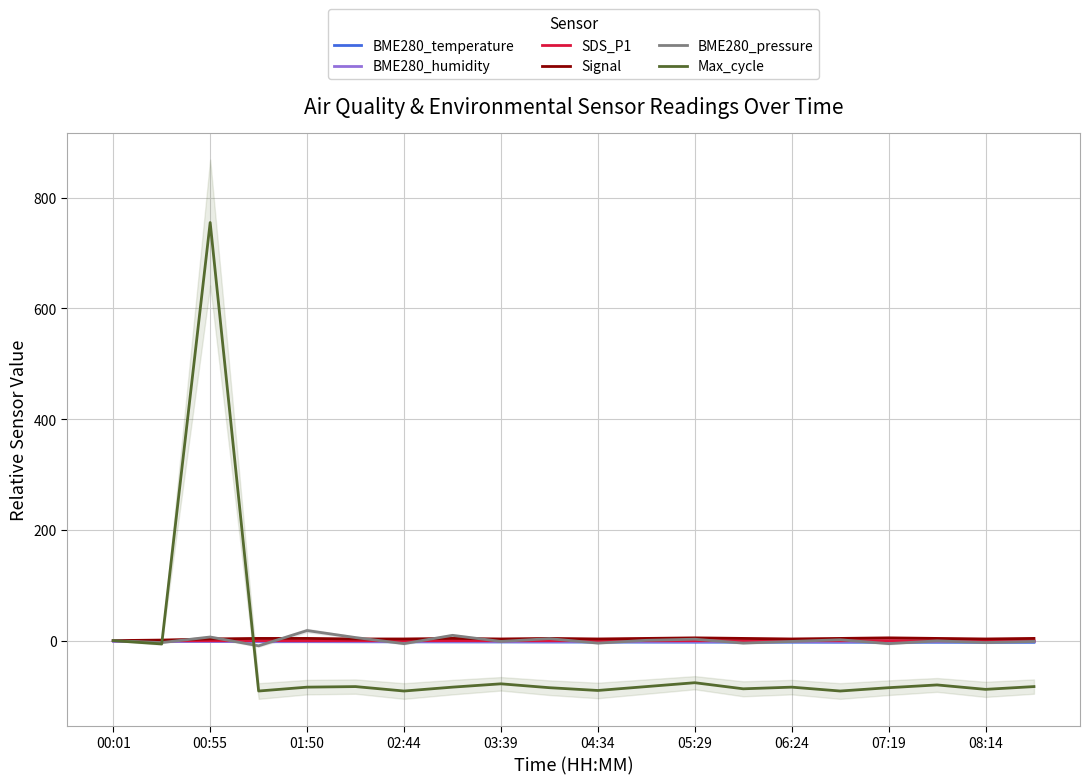

Where is Max_cycle nearest to the value 332?

00:01